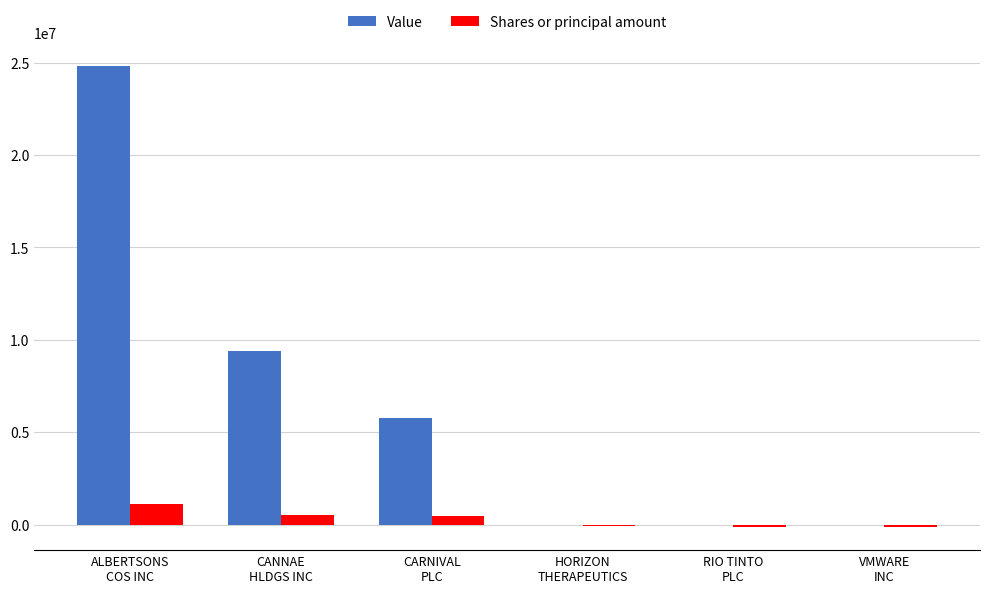

What is the maximum value for Shares or principal amount?

1090988